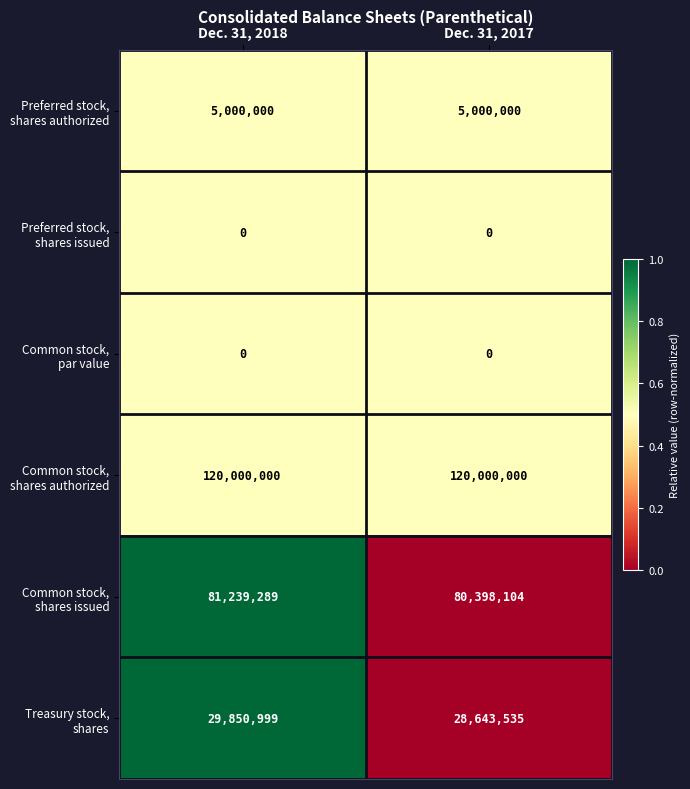

What is the total value across all series at Dec. 31, 2018?

236090288